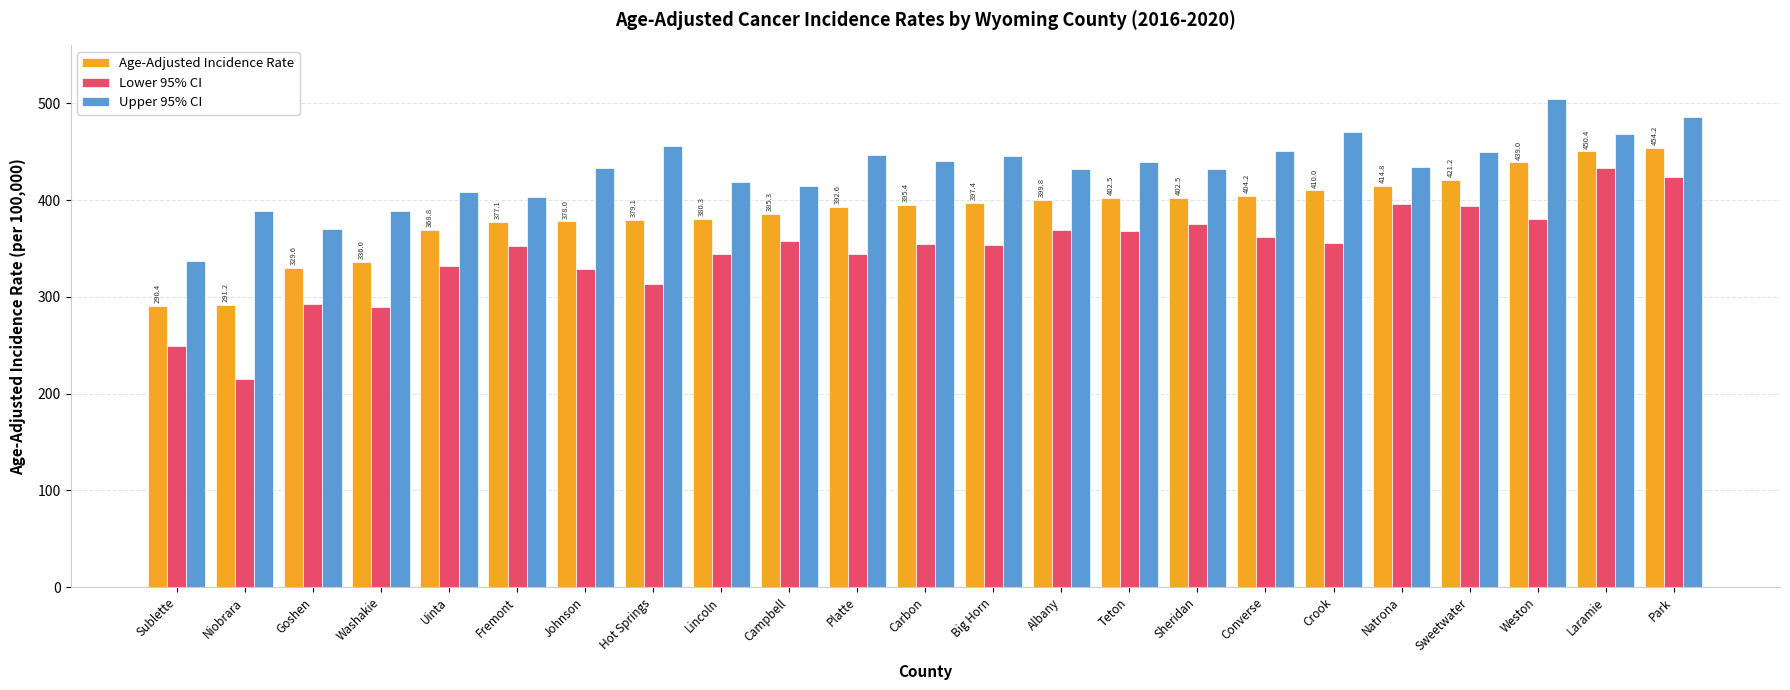

What is the greatest value displayed?

505.0